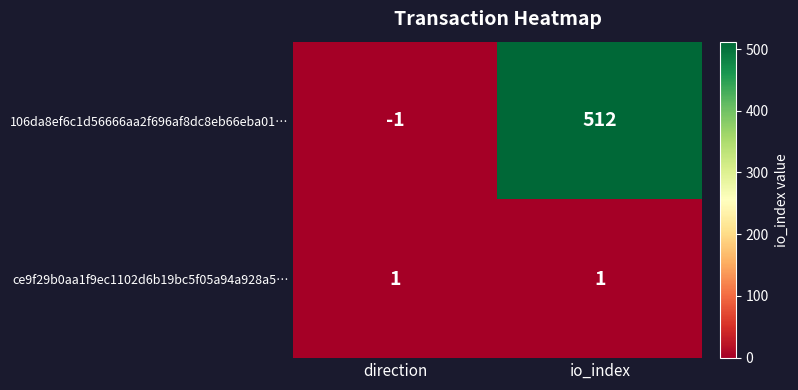

The value of 106da8ef6c1d56666aa2f696af8dc8eb66eba01… at io_index is 844. True or false?

False